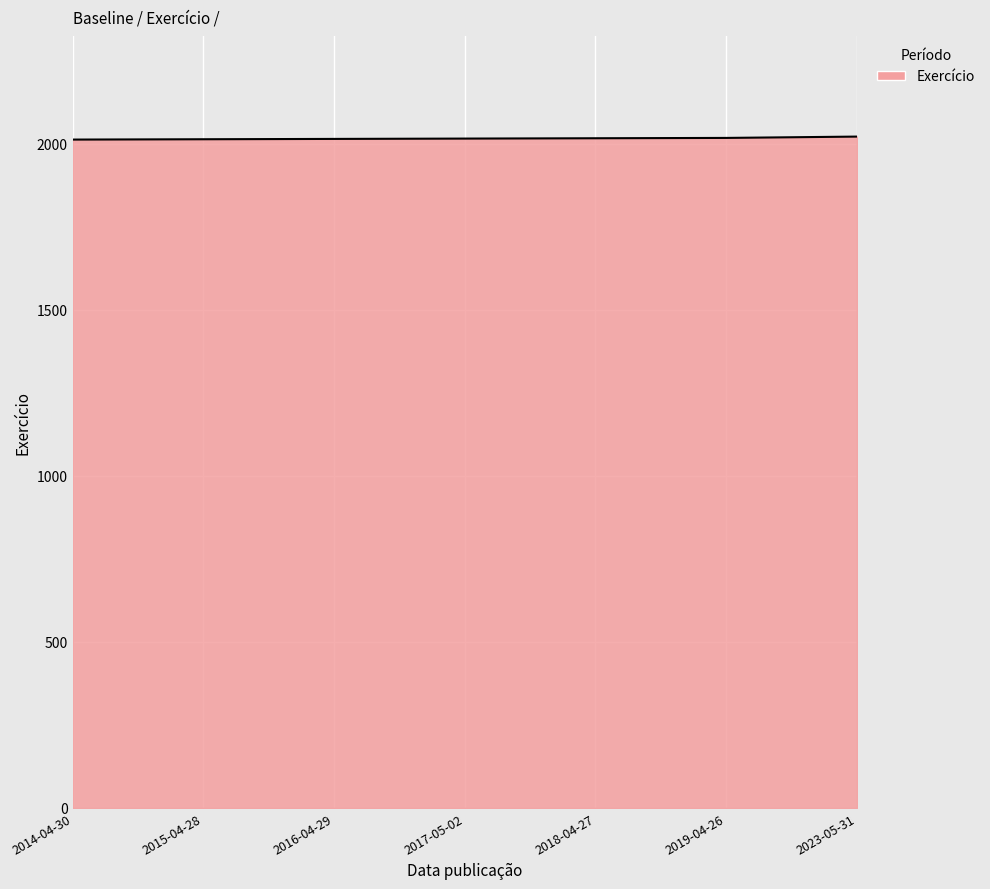

What value does the data have at 2017-05-02?

2016